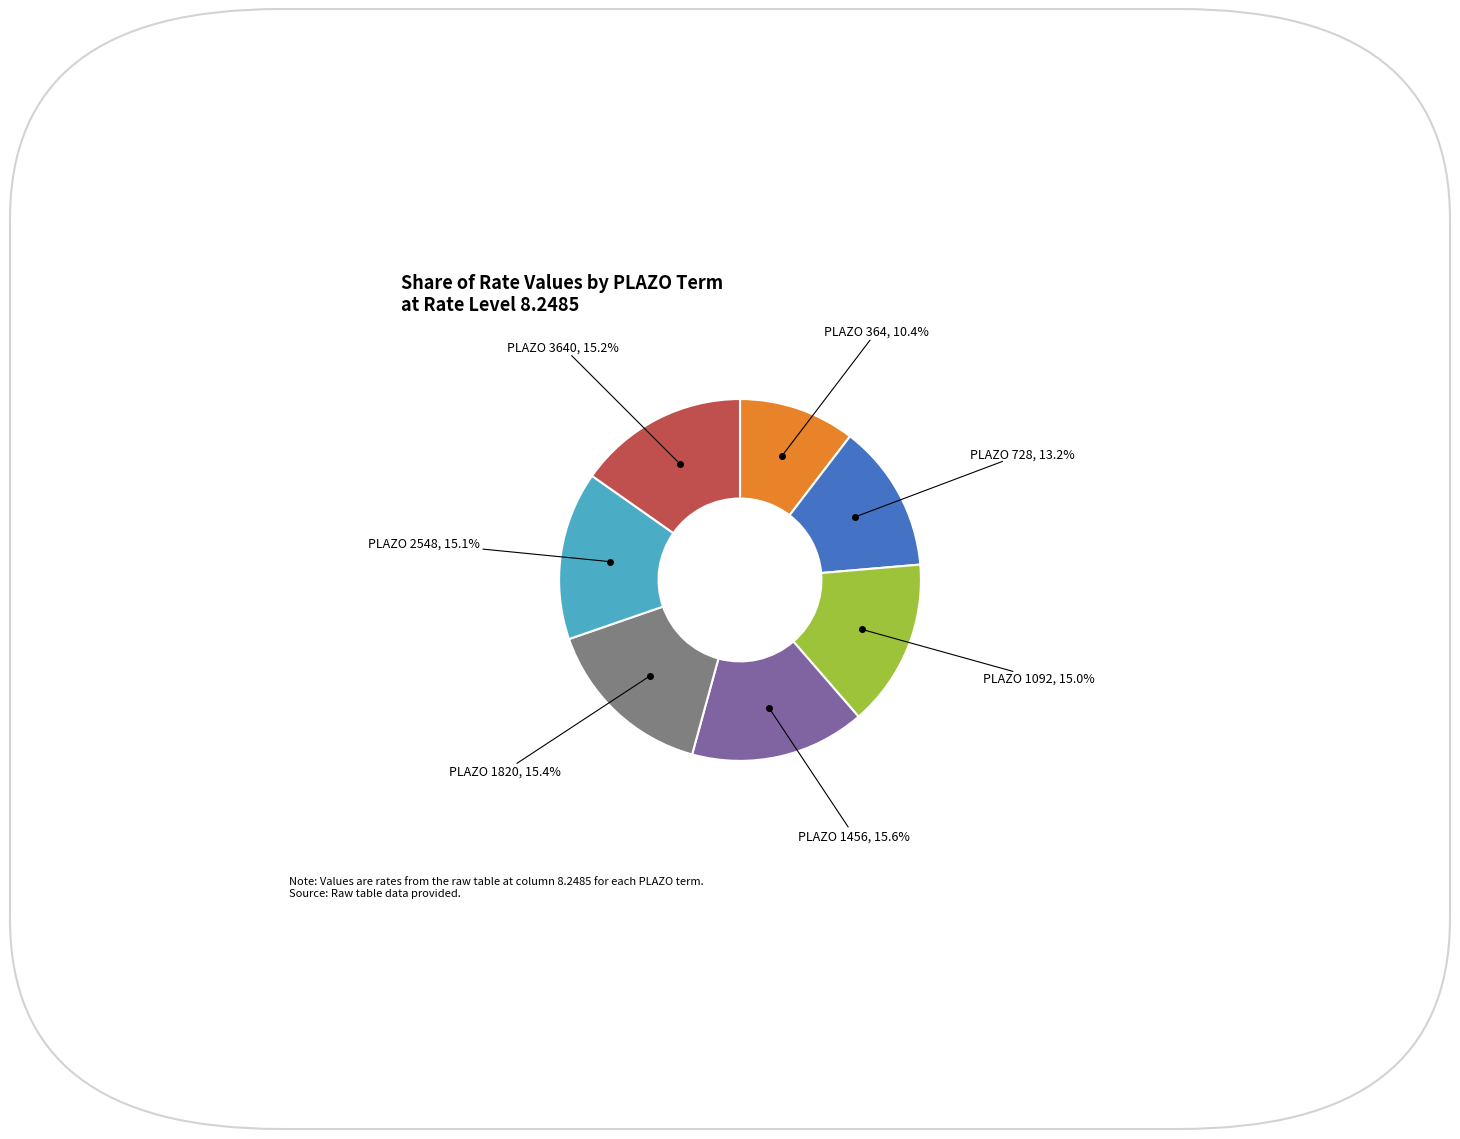

Is there any slice that represents more than half of the pie?

No